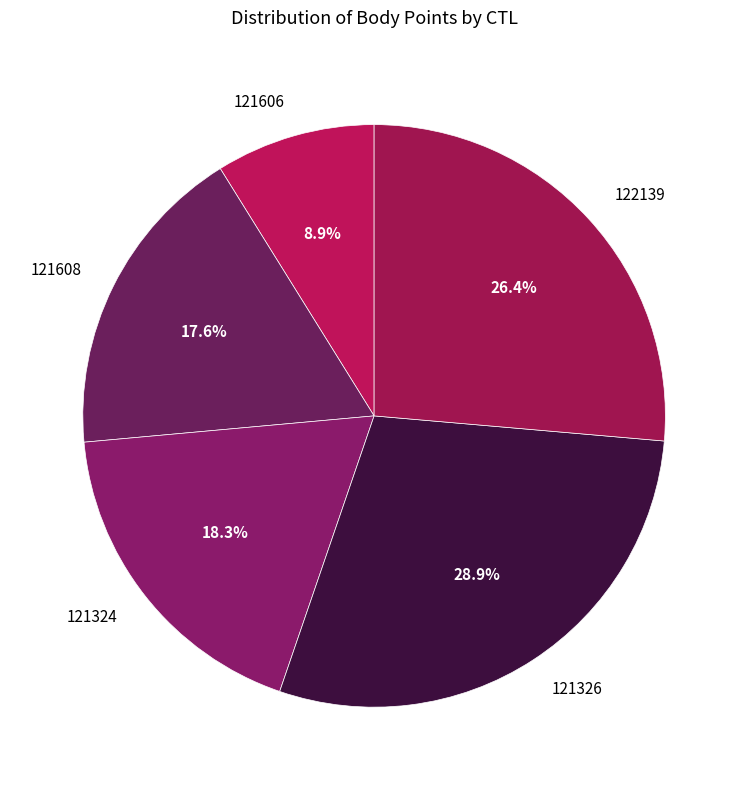

Which category has the biggest portion of the pie?

121326